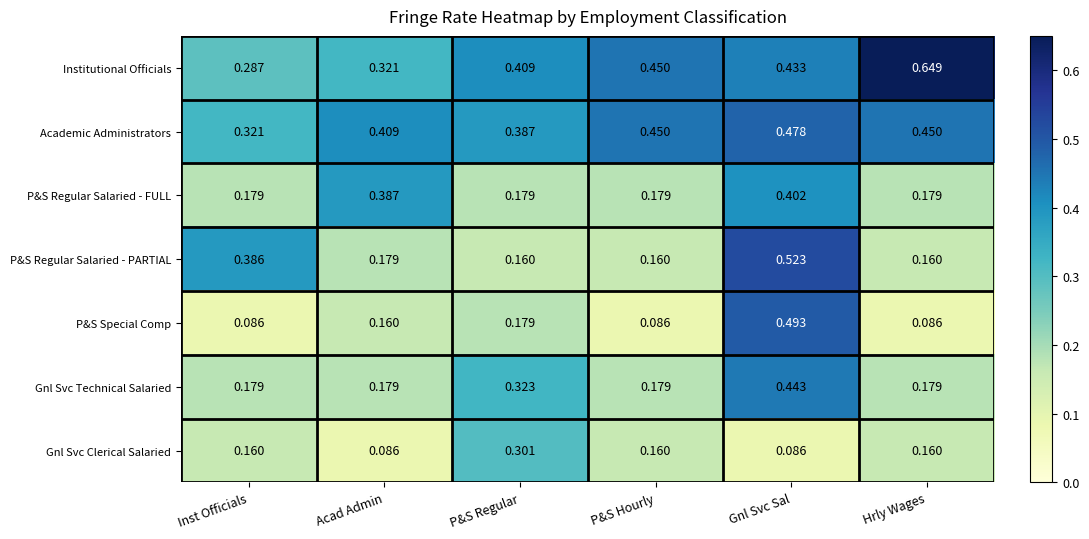

Rank the series by their maximum value, from highest to lowest.

Institutional Officials, P&S Regular Salaried - PARTIAL, P&S Special Comp, Academic Administrators, Gnl Svc Technical Salaried, P&S Regular Salaried - FULL, Gnl Svc Clerical Salaried